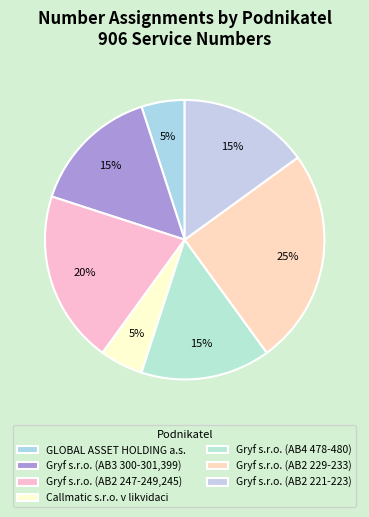

Is there a majority slice in this chart?

No